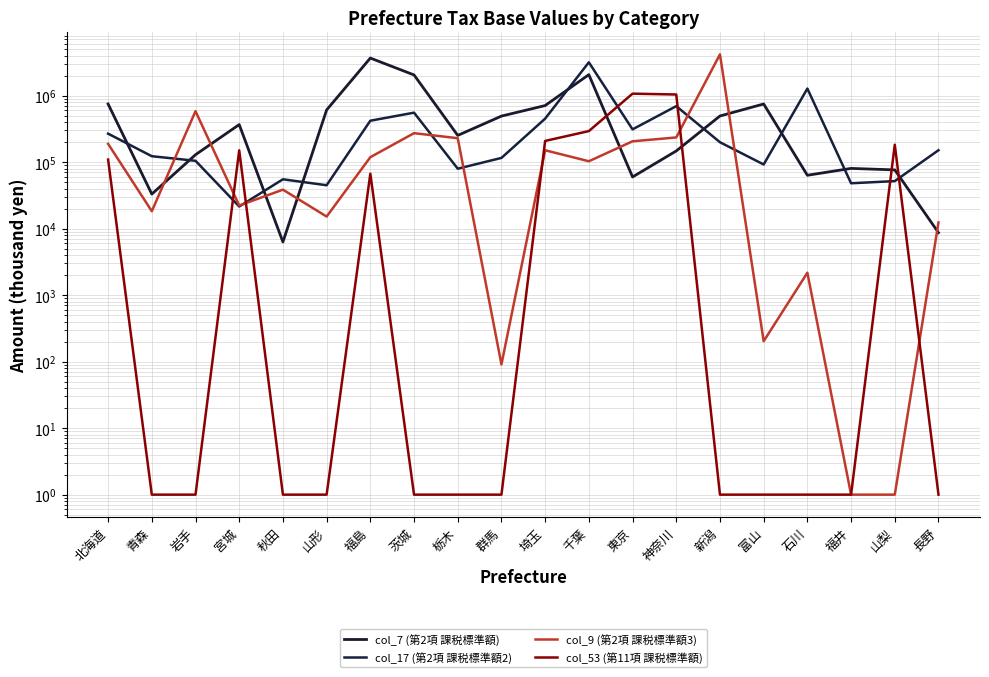

What is the spread (max minus min) of values at 青森?

122892